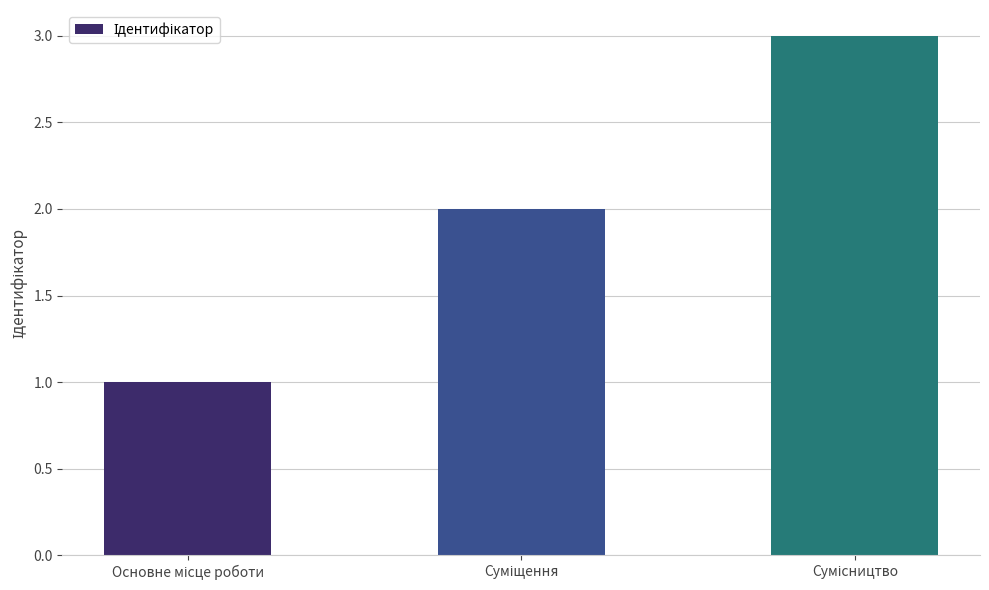

Are the bars horizontal?

No